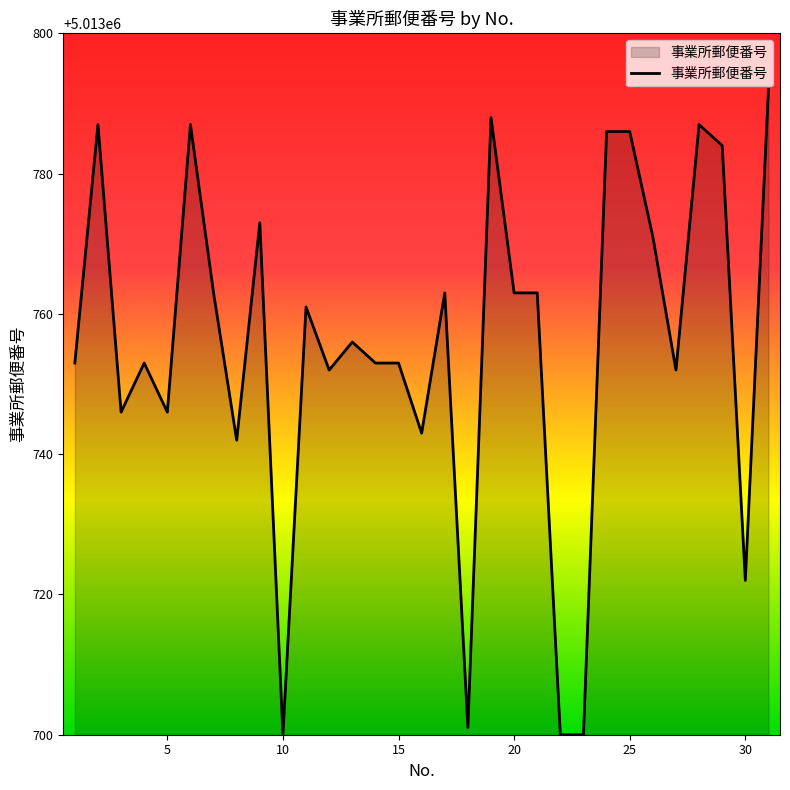

What is the difference between the maximum and minimum values?

92